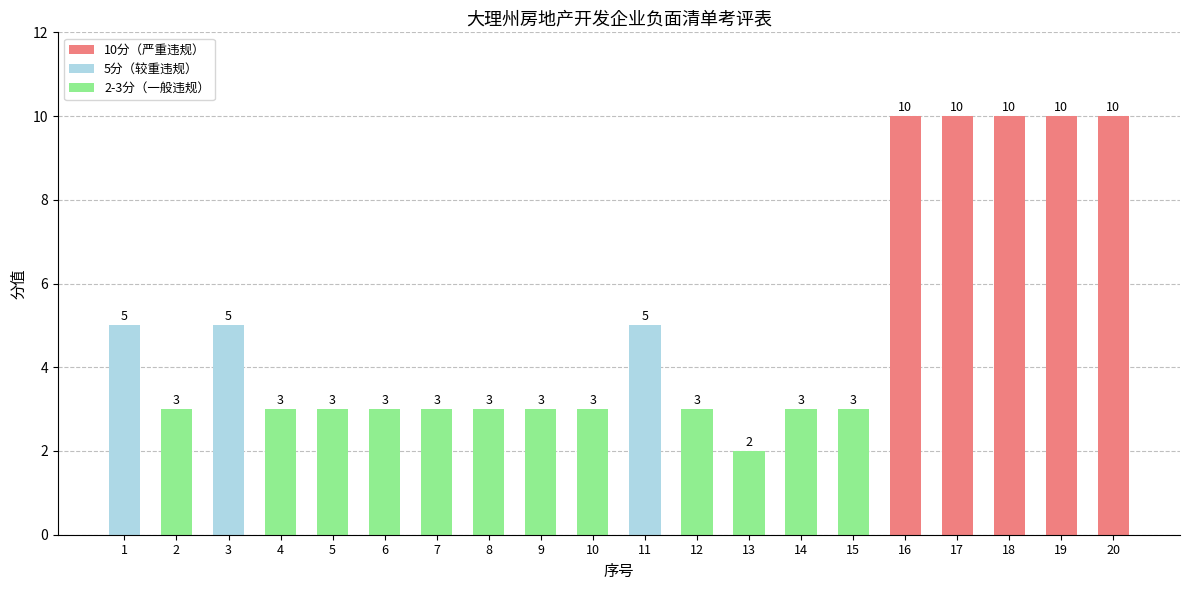

How many values are below 3?

1